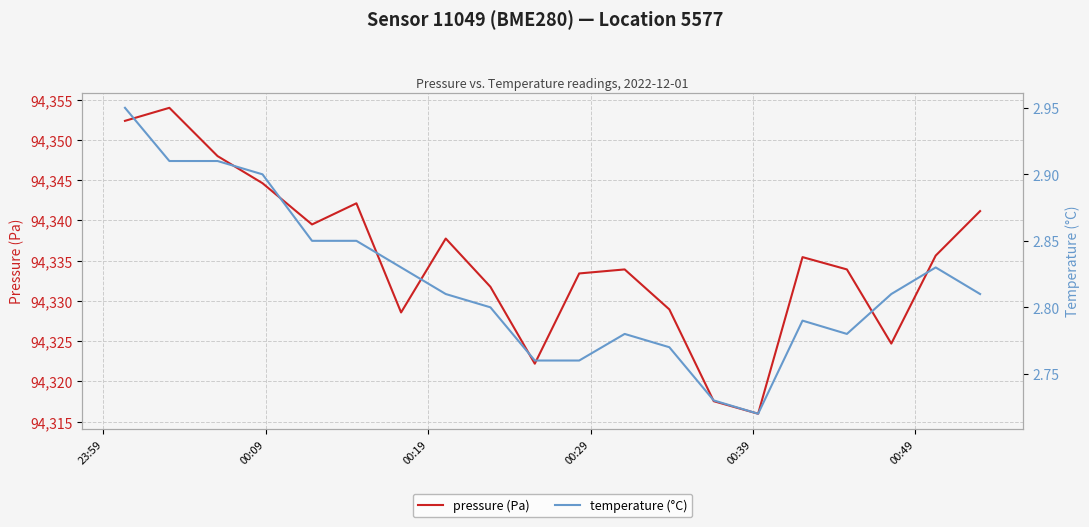

What is the highest value of the pressure (Pa) series?

94354.0